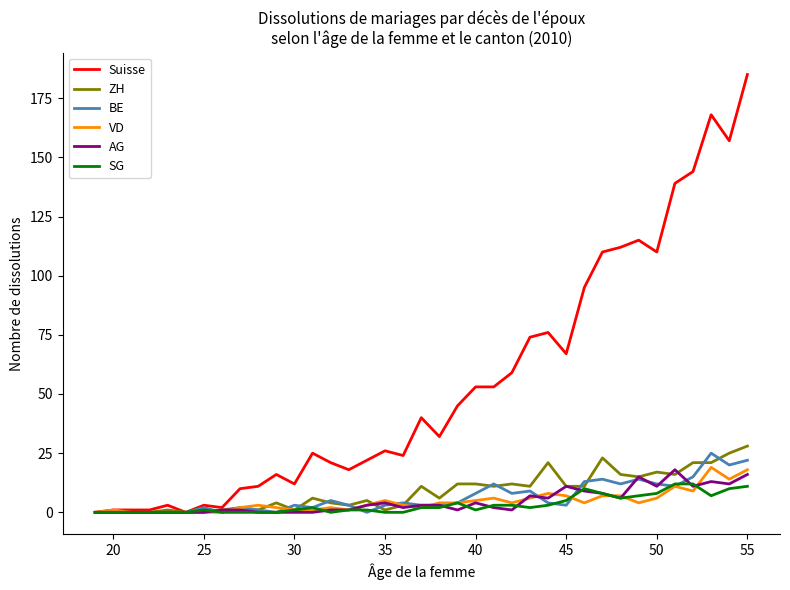

Which series has the widest spread of values?

Suisse